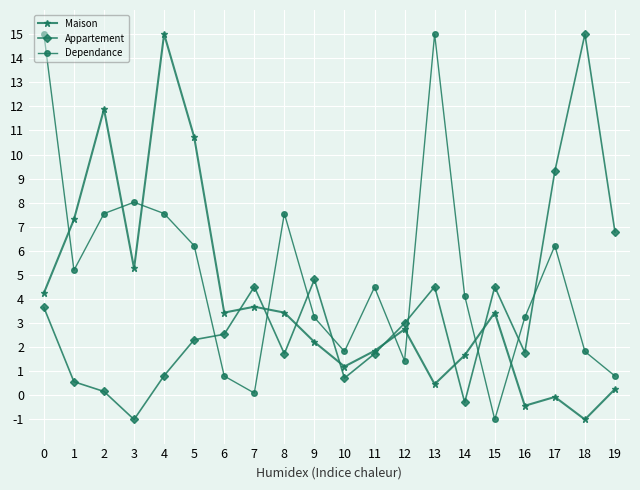

What is the spread (max minus min) of values at 9?

2.6